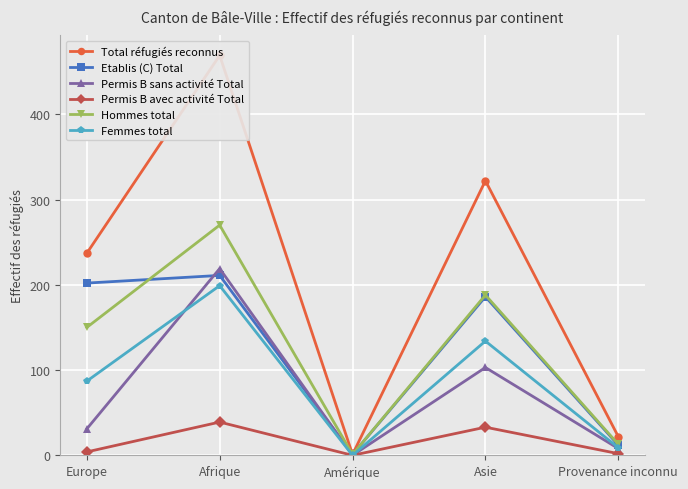

What value does the Total réfugiés reconnus series have at Asie, to the nearest 50?

300